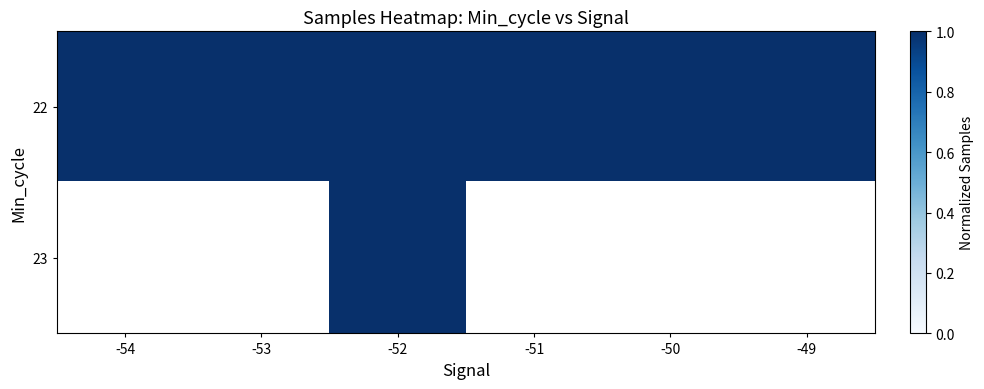

At which category is the sum across all series the highest?

-52